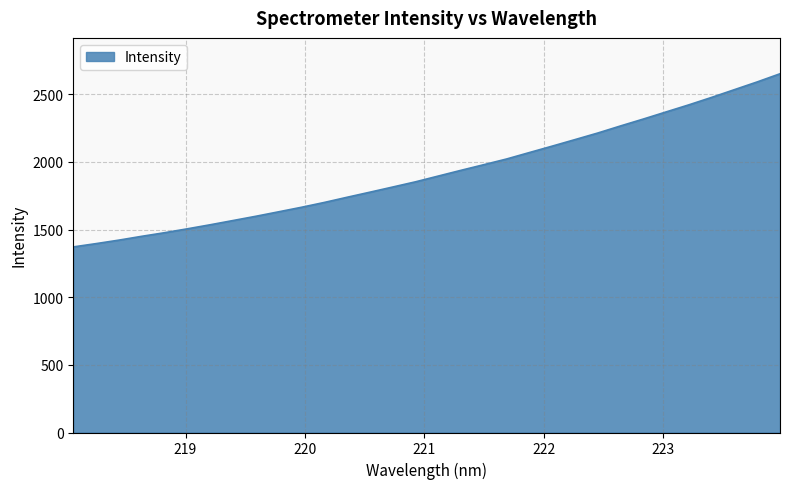

What is the smallest value displayed?

1371.6